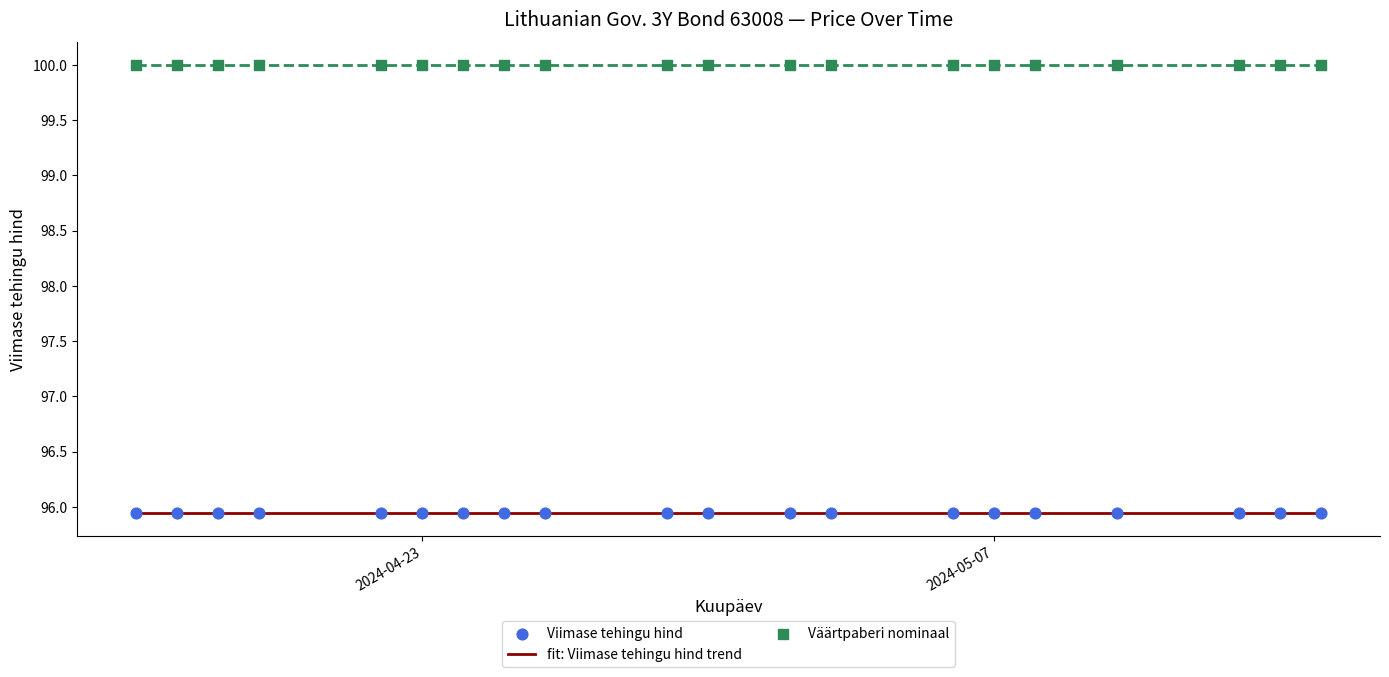

Is the value of Väärtpaberi nominaal at 18 greater than the value of Viimase tehingu hind at 14?

Yes